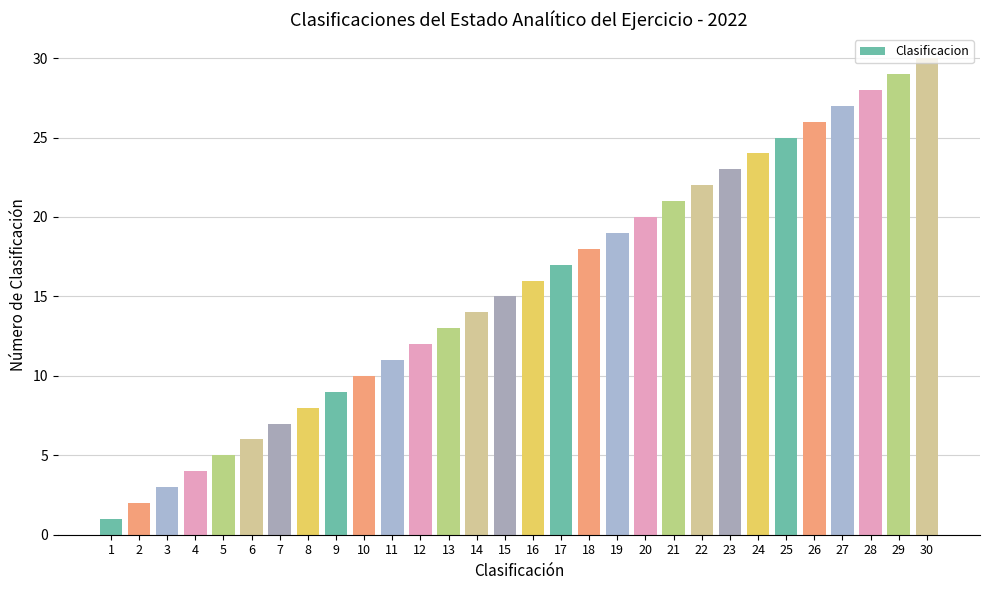

Read the value at 7.

7